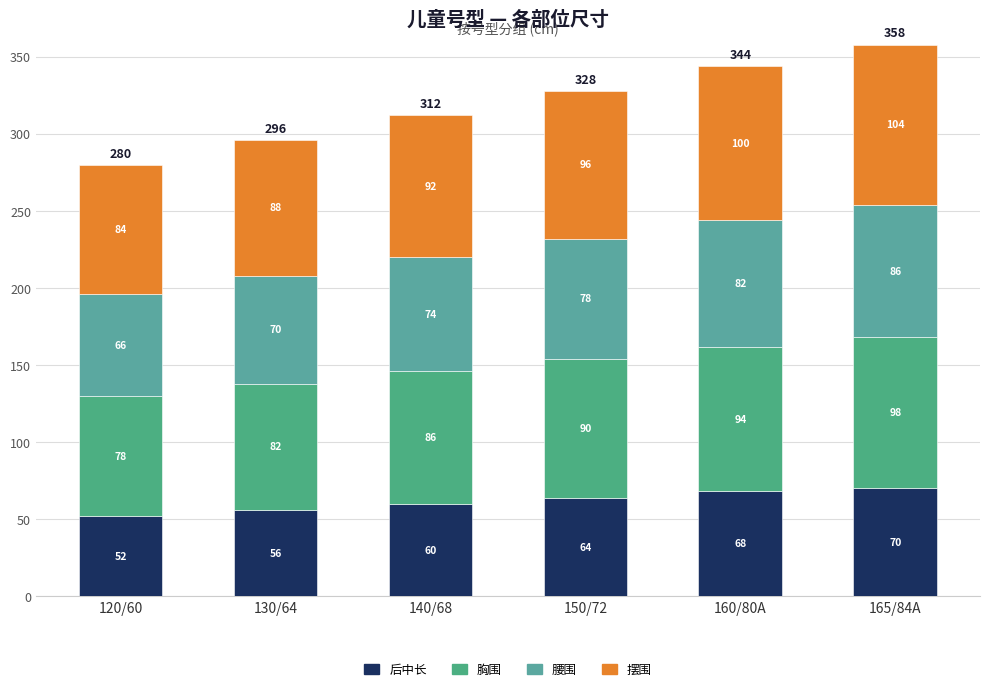

How many series are shown in this chart?

4